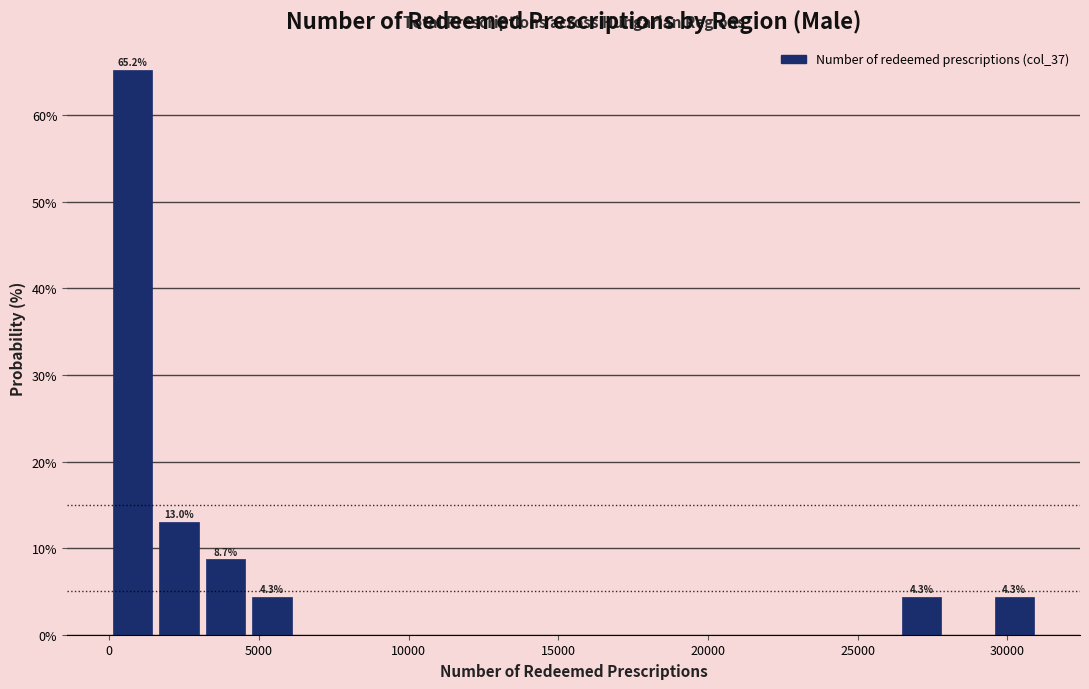

Around what value on the x-axis is the tallest bar? Give the approximate position of its centre, as read against the axis.

1000